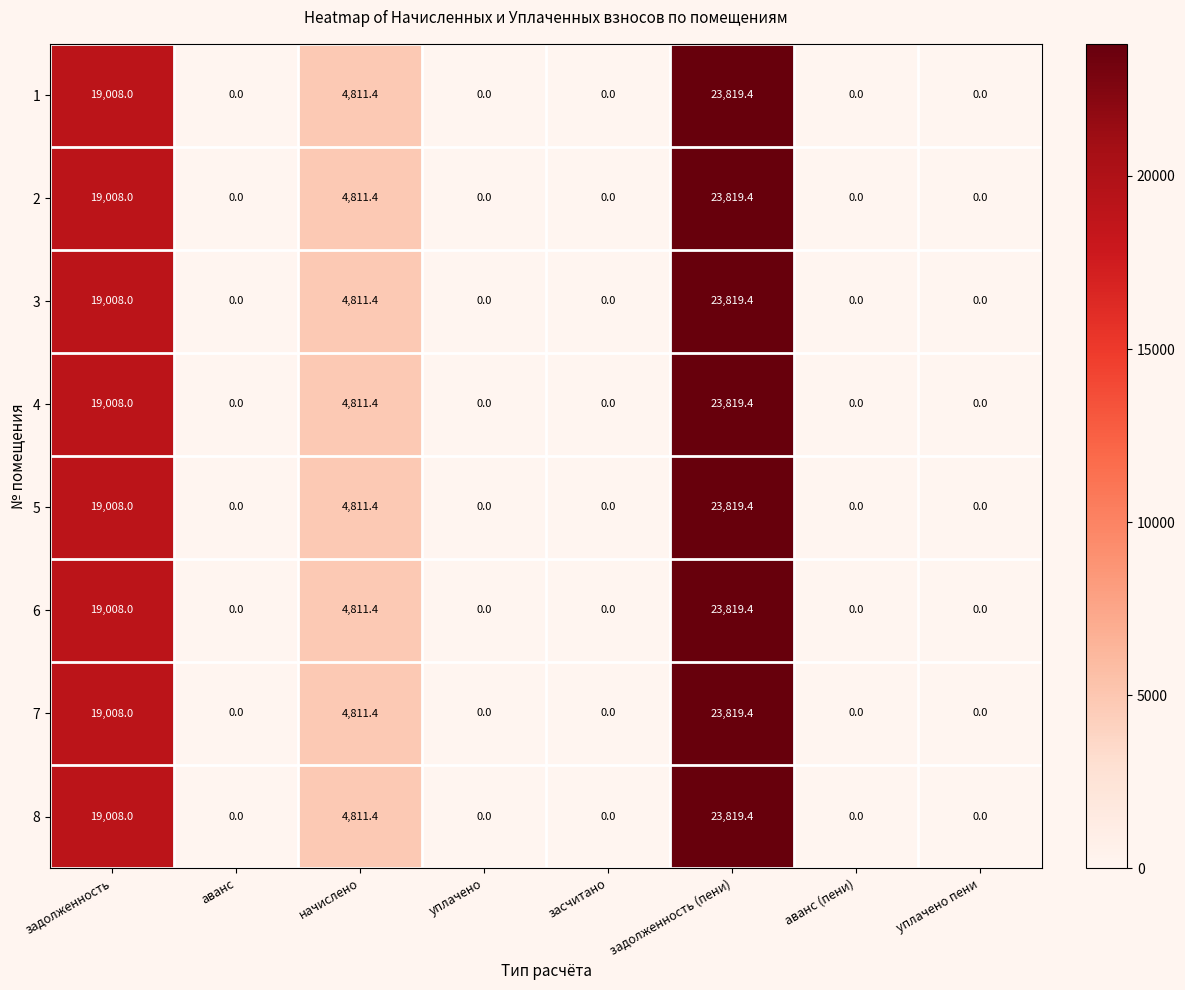

The 8 series shows 12663.6 at аванс. True or false?

False